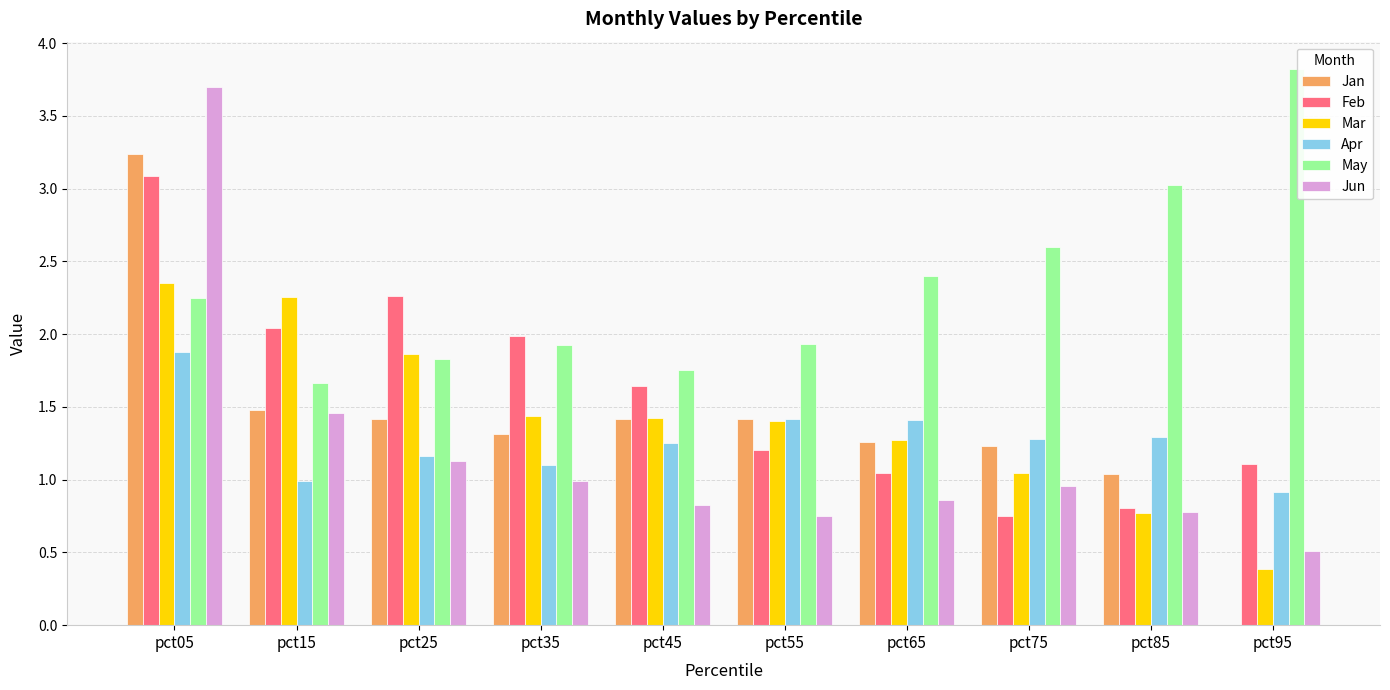

Are the bars horizontal?

No